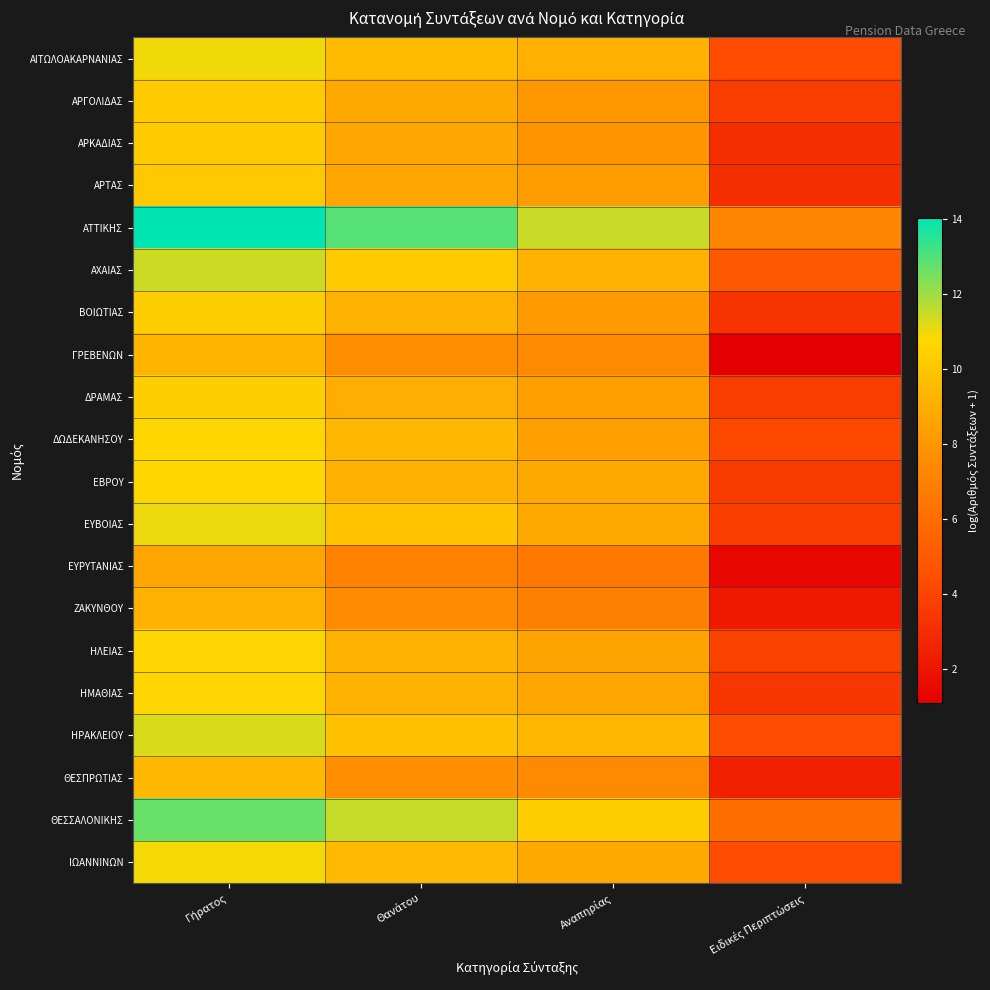

Reading left to right, extract all data points from this chart.

ΑΙΤΩΛΟΑΚΑΡΝΑΝΙΑΣ: Γήρατος=11.0	Θανάτου=9.6	Αναπηρίας=9.1	Ειδικές Περιπτώσεις=4.4
ΑΡΓΟΛΙΔΑΣ: Γήρατος=10.2	Θανάτου=8.8	Αναπηρίας=8.0	Ειδικές Περιπτώσεις=3.7
ΑΡΚΑΔΙΑΣ: Γήρατος=10.2	Θανάτου=8.7	Αναπηρίας=7.9	Ειδικές Περιπτώσεις=3.1
ΑΡΤΑΣ: Γήρατος=10.1	Θανάτου=8.6	Αναπηρίας=8.2	Ειδικές Περιπτώσεις=3.1
ΑΤΤΙΚΗΣ: Γήρατος=14.0	Θανάτου=12.9	Αναπηρίας=11.5	Ειδικές Περιπτώσεις=7.3
ΑΧΑΙΑΣ: Γήρατος=11.4	Θανάτου=10.2	Αναπηρίας=9.2	Ειδικές Περιπτώσεις=5.0
ΒΟΙΩΤΙΑΣ: Γήρατος=10.4	Θανάτου=9.1	Αναπηρίας=8.1	Ειδικές Περιπτώσεις=3.3
ΓΡΕΒΕΝΩΝ: Γήρατος=9.2	Θανάτου=7.6	Αναπηρίας=7.4	Ειδικές Περιπτώσεις=1.1
ΔΡΑΜΑΣ: Γήρατος=10.4	Θανάτου=9.0	Αναπηρίας=8.4	Ειδικές Περιπτώσεις=3.7
ΔΩΔΕΚΑΝΗΣΟΥ: Γήρατος=10.7	Θανάτου=9.4	Αναπηρίας=8.4	Ειδικές Περιπτώσεις=4.2
ΕΒΡΟΥ: Γήρατος=10.7	Θανάτου=9.1	Αναπηρίας=8.8	Ειδικές Περιπτώσεις=3.6
ΕΥΒΟΙΑΣ: Γήρατος=11.1	Θανάτου=9.9	Αναπηρίας=8.7	Ειδικές Περιπτώσεις=3.8
ΕΥΡΥΤΑΝΙΑΣ: Γήρατος=8.6	Θανάτου=7.0	Αναπηρίας=6.6	Ειδικές Περιπτώσεις=1.4
ΖΑΚΥΝΘΟΥ: Γήρατος=9.1	Θανάτου=7.5	Αναπηρίας=6.9	Ειδικές Περιπτώσεις=2.2
ΗΛΕΙΑΣ: Γήρατος=10.6	Θανάτου=9.1	Αναπηρίας=8.5	Ειδικές Περιπτώσεις=4.0
ΗΜΑΘΙΑΣ: Γήρατος=10.7	Θανάτου=9.2	Αναπηρίας=8.6	Ειδικές Περιπτώσεις=3.5
ΗΡΑΚΛΕΙΟΥ: Γήρατος=11.3	Θανάτου=9.8	Αναπηρίας=9.4	Ειδικές Περιπτώσεις=4.3
ΘΕΣΠΡΩΤΙΑΣ: Γήρατος=9.4	Θανάτου=7.7	Αναπηρίας=7.4	Ειδικές Περιπτώσεις=2.5
ΘΕΣΣΑΛΟΝΙΚΗΣ: Γήρατος=12.7	Θανάτου=11.5	Αναπηρίας=10.3	Ειδικές Περιπτώσεις=6.0
ΙΩΑΝΝΙΝΩΝ: Γήρατος=10.9	Θανάτου=9.5	Αναπηρίας=8.8	Ειδικές Περιπτώσεις=4.4